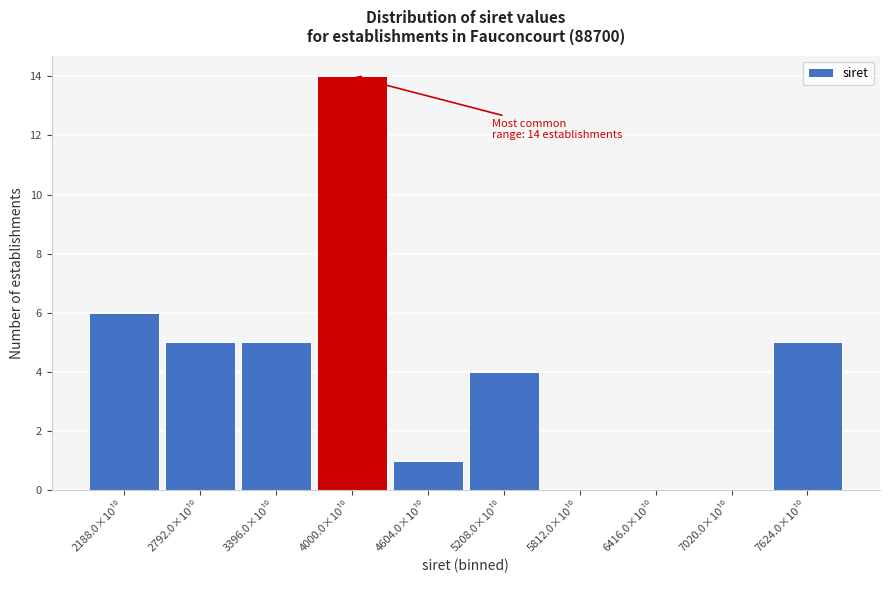

What is the sum of all values?

40